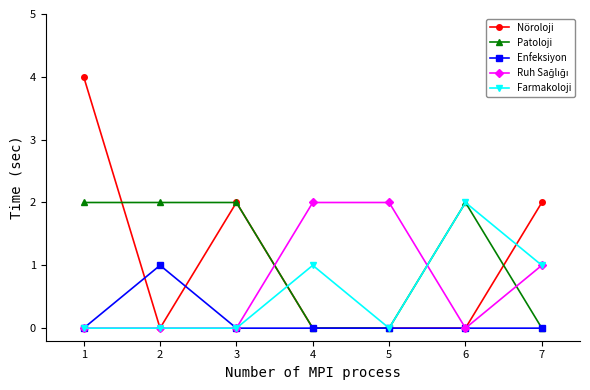

Which series has the largest range (max minus min)?

Nöroloji